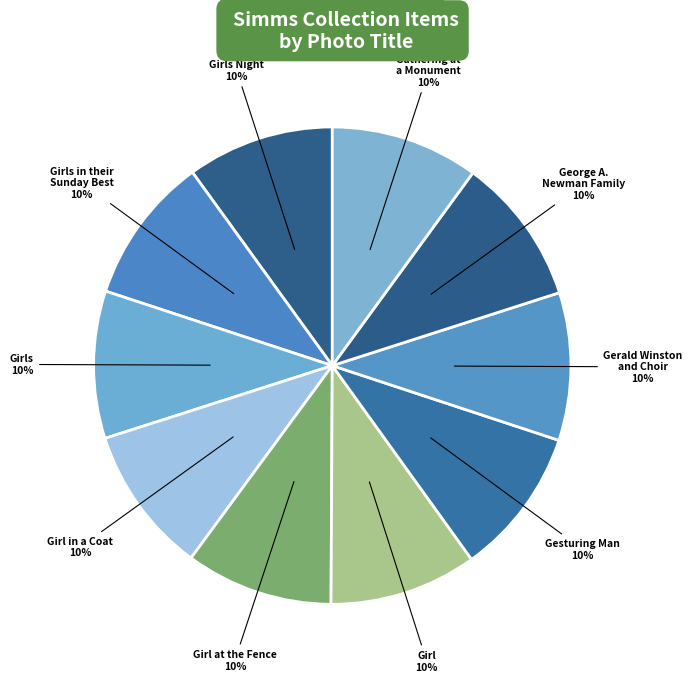

How many segments does this pie chart have?

10